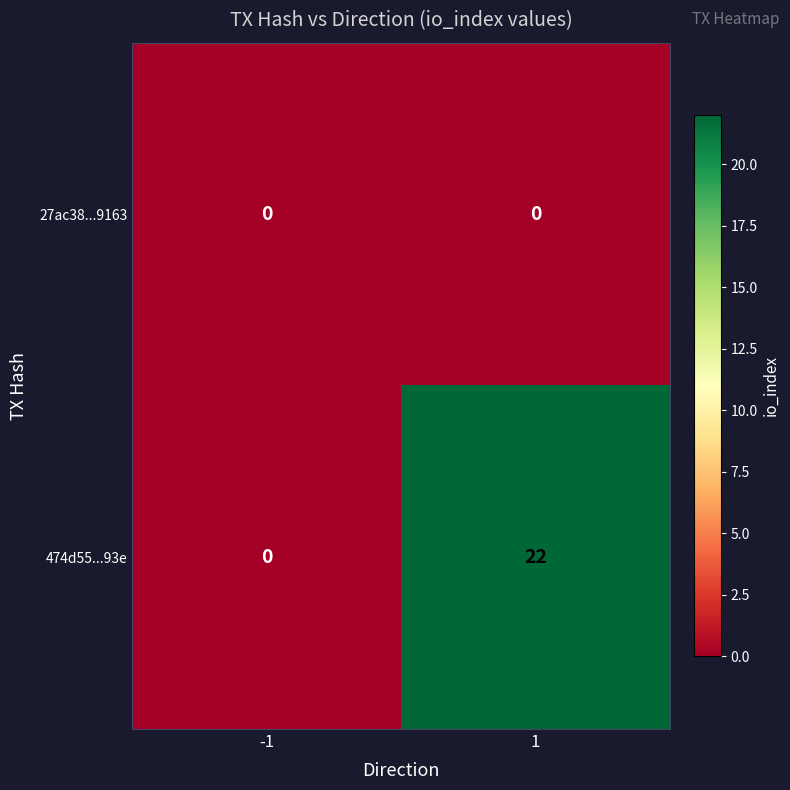

What is the greatest value displayed?

22